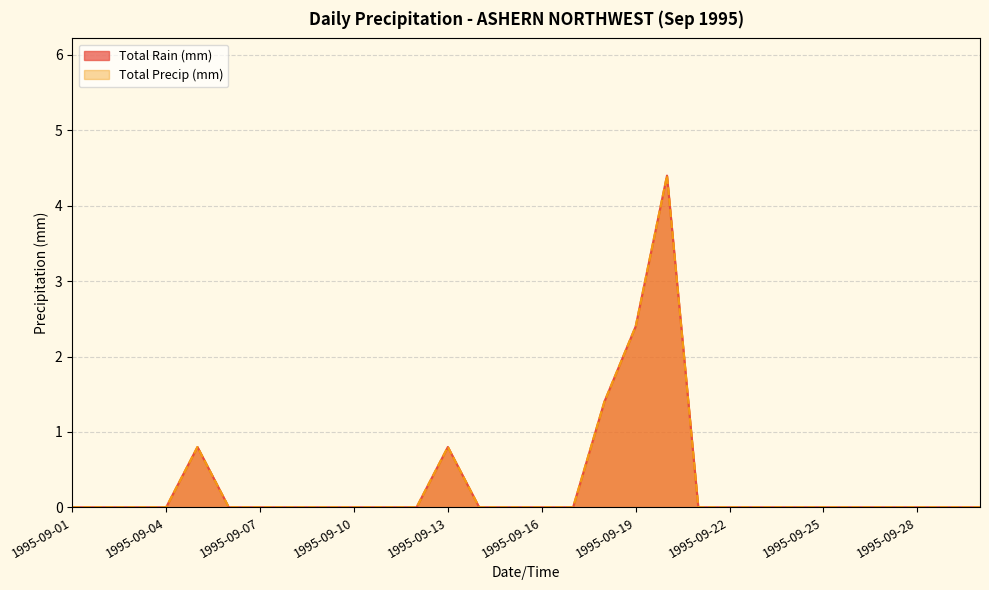

Is it true that Total Rain (mm) equals -2.7 at 1995-09-04?

False